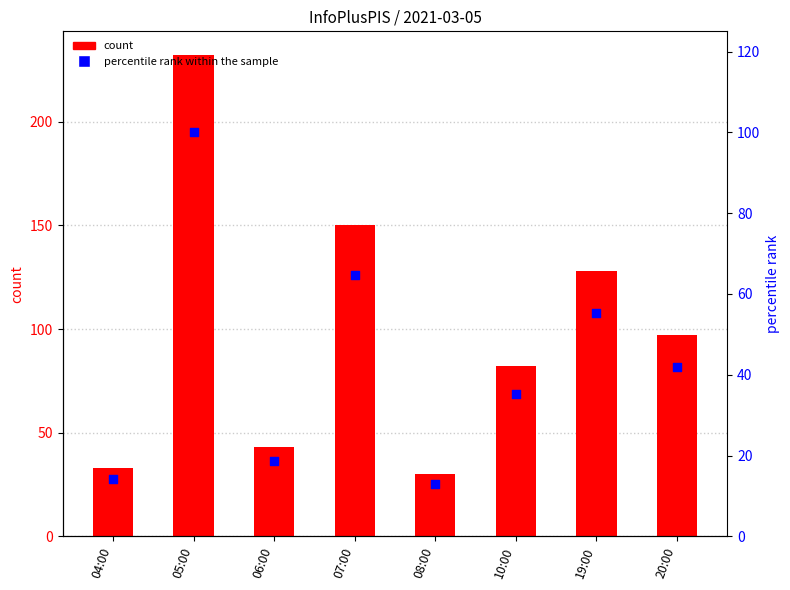

At how many categories does at least one series exceed 161?

1